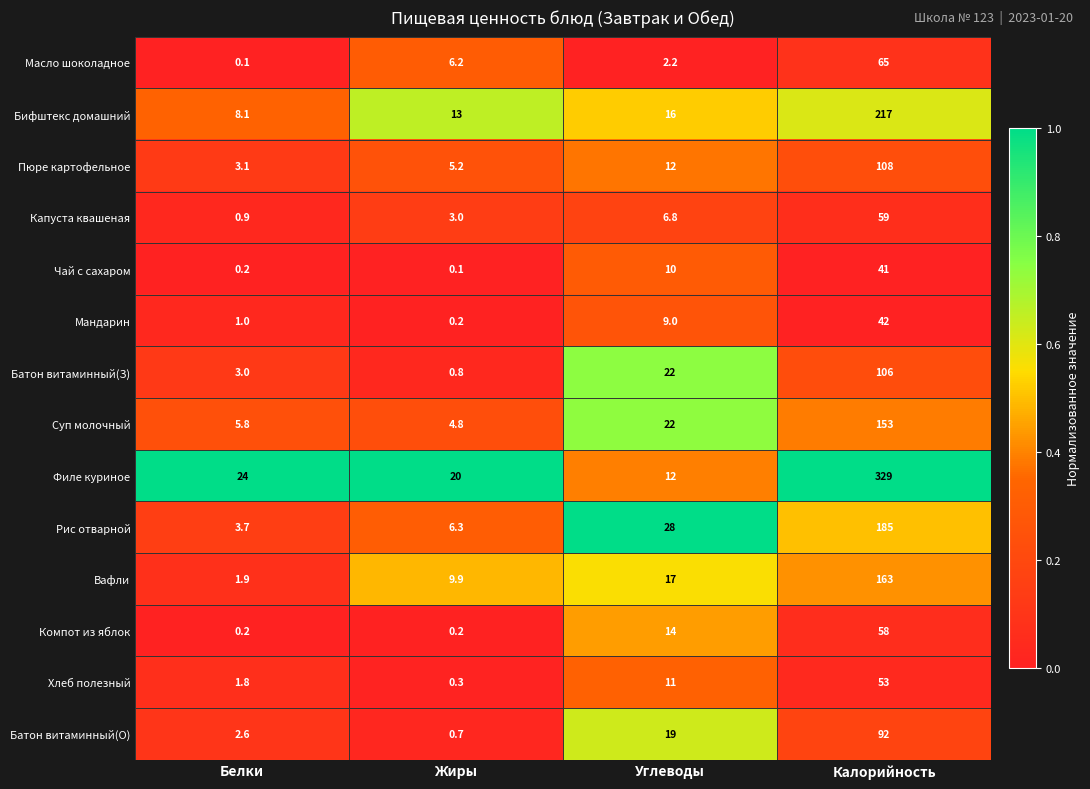

How many data points does each series have?

4